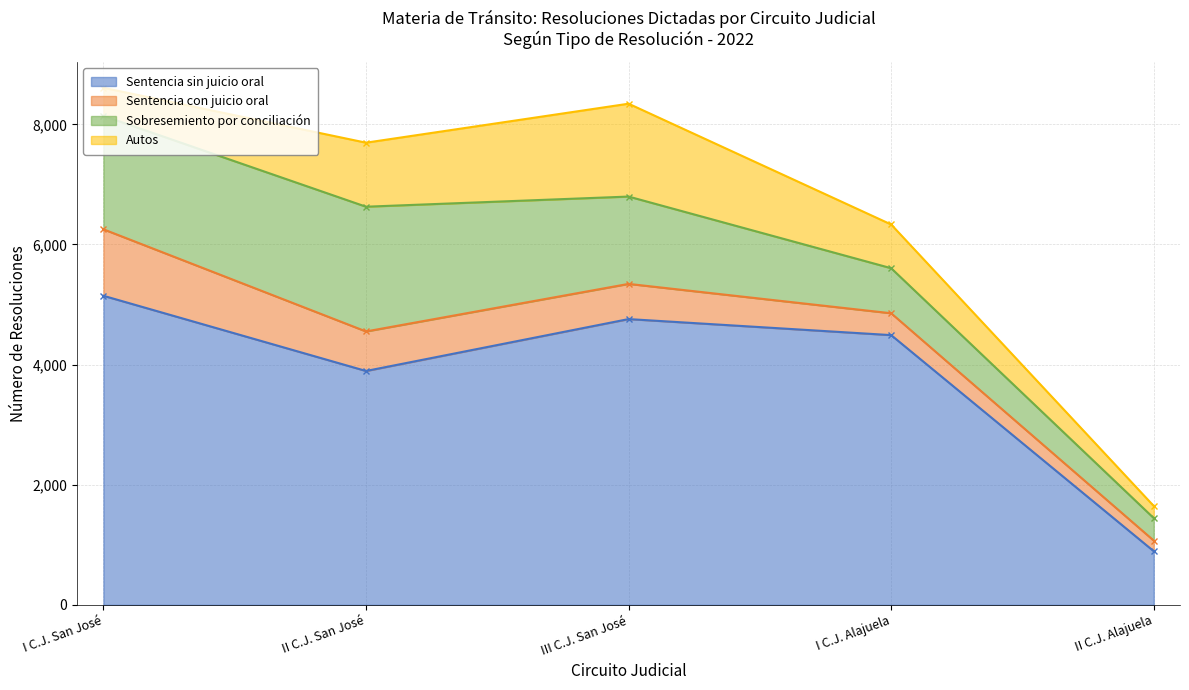

Which series changed the most between II C.J. San José and I C.J. Alajuela?

Sobresemiento por conciliación